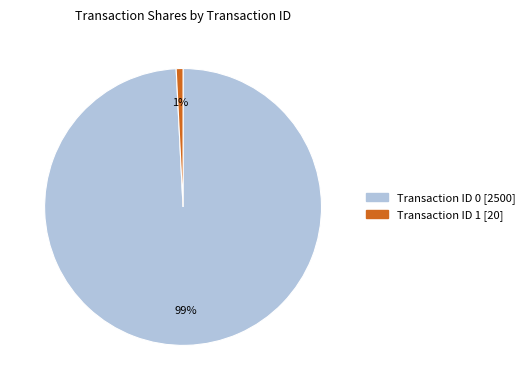

To the nearest percent, what is the average slice percentage?

50%